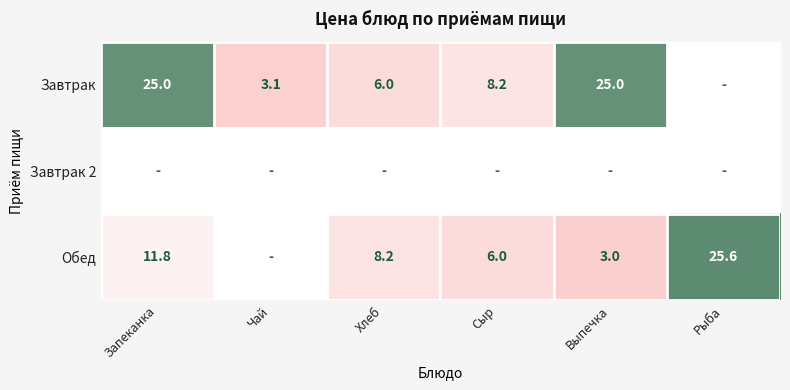

The value of Обед at Выпечка is 3.0. True or false?

True